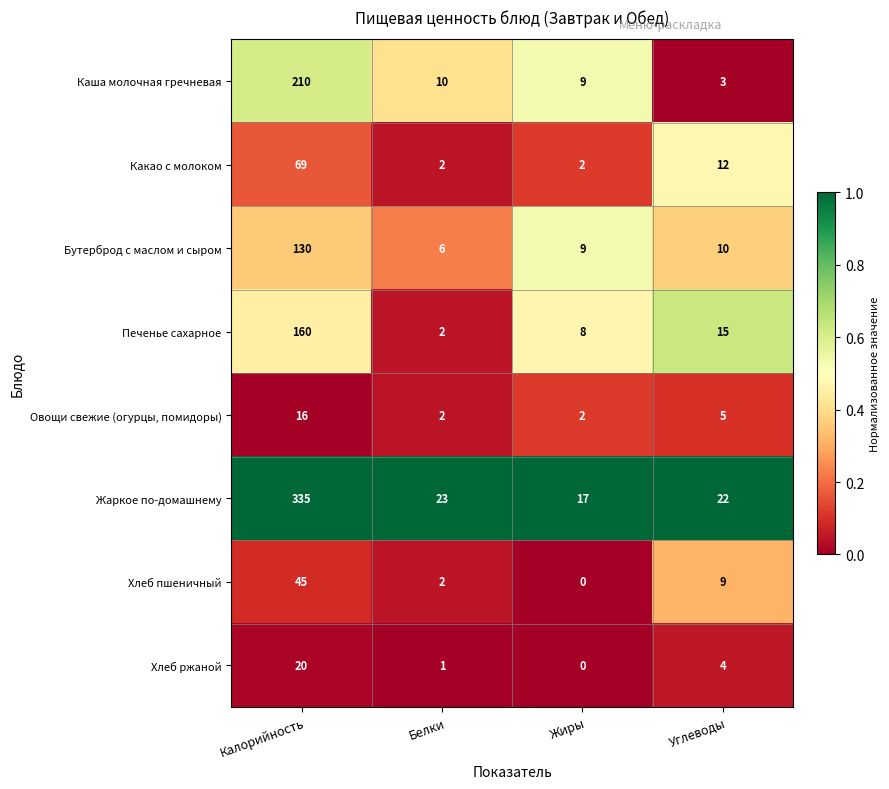

What is the difference between the Хлеб пшеничный values at Калорийность and Белки?

43